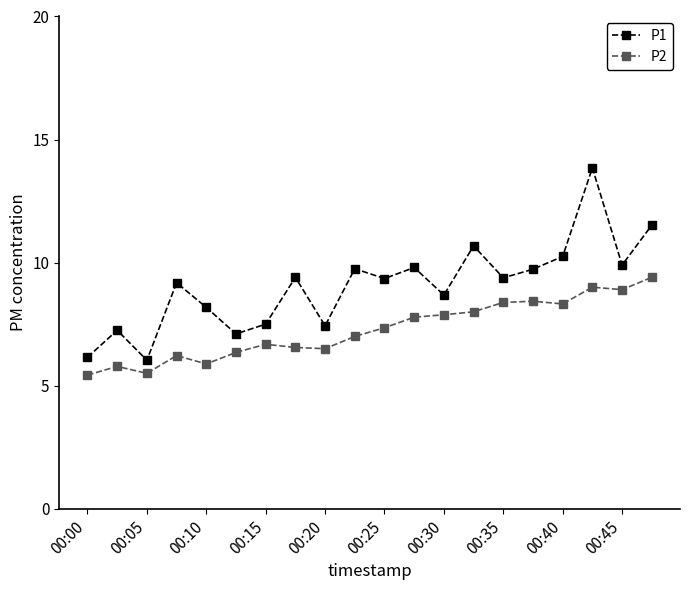

What is the value of the P2 point at the 12th from the left?

7.8